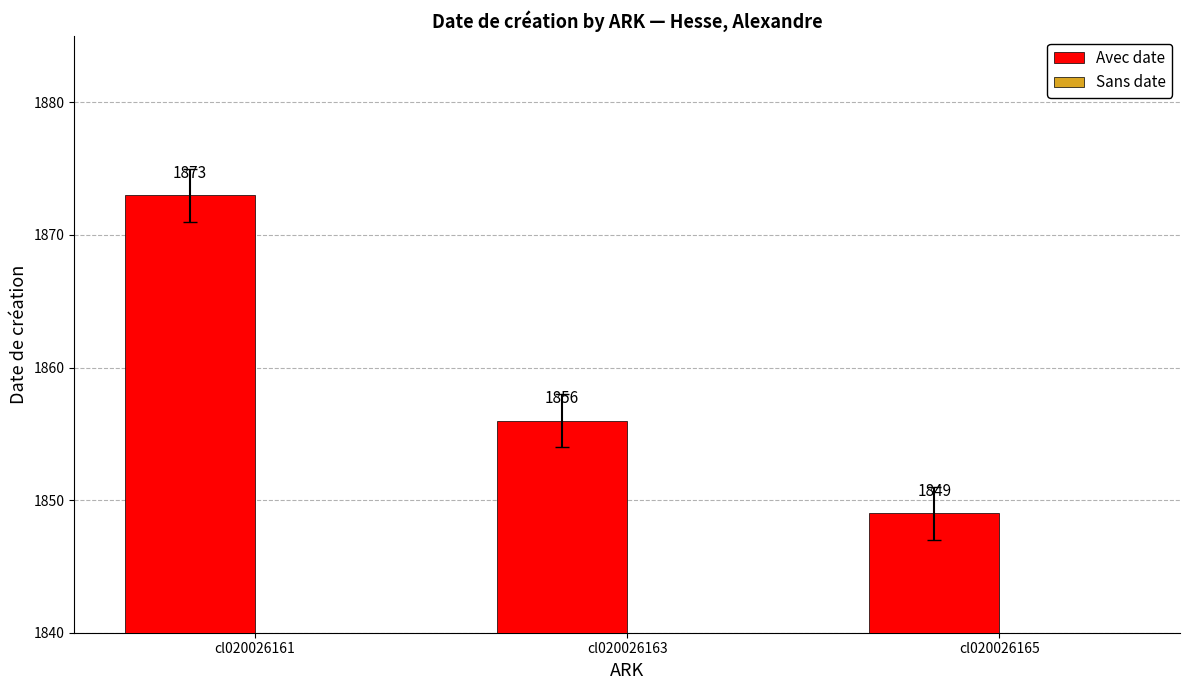

What is the value of the 3rd bar from the left?

1849